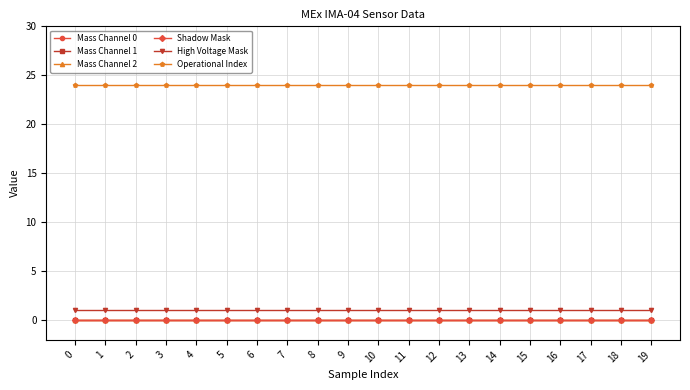

Does the chart have visible grid lines?

Yes